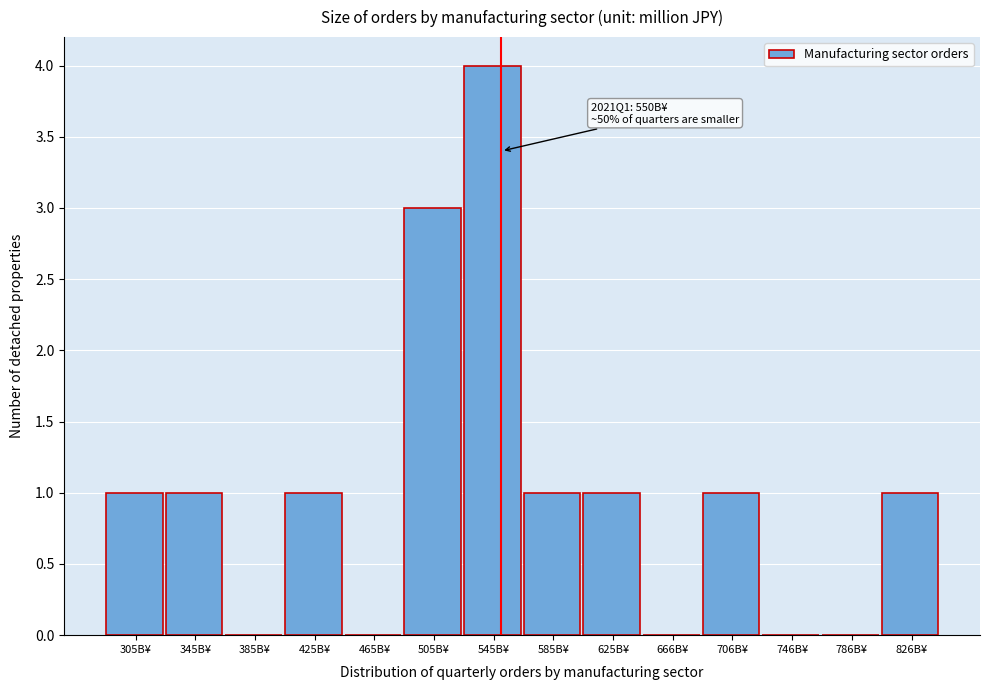

Reading left to right, transcribe all the data shown in this chart.

305B¥=1	345B¥=1	385B¥=0	425B¥=1	465B¥=0	505B¥=3	545B¥=4	585B¥=1	625B¥=1	666B¥=0	706B¥=1	746B¥=0	786B¥=0	826B¥=1